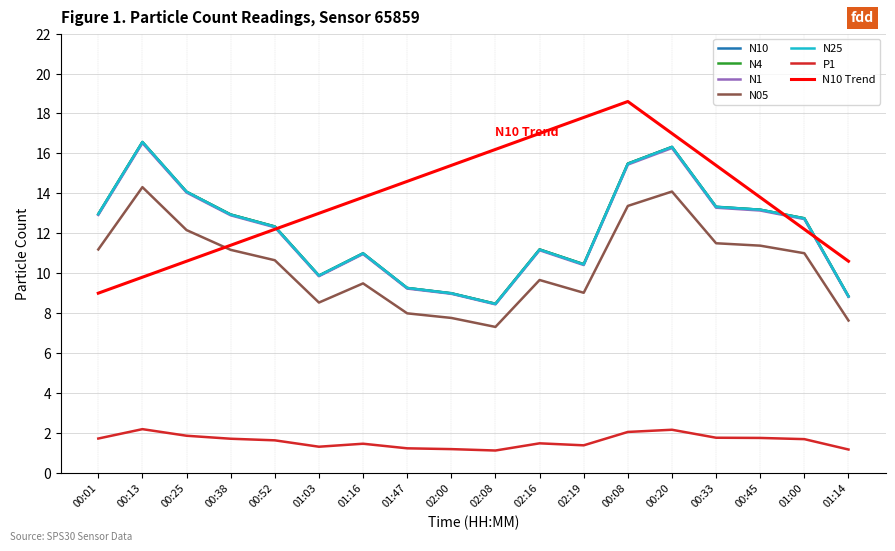

Which series changed the most between 02:00 and 01:14?

N10 Trend